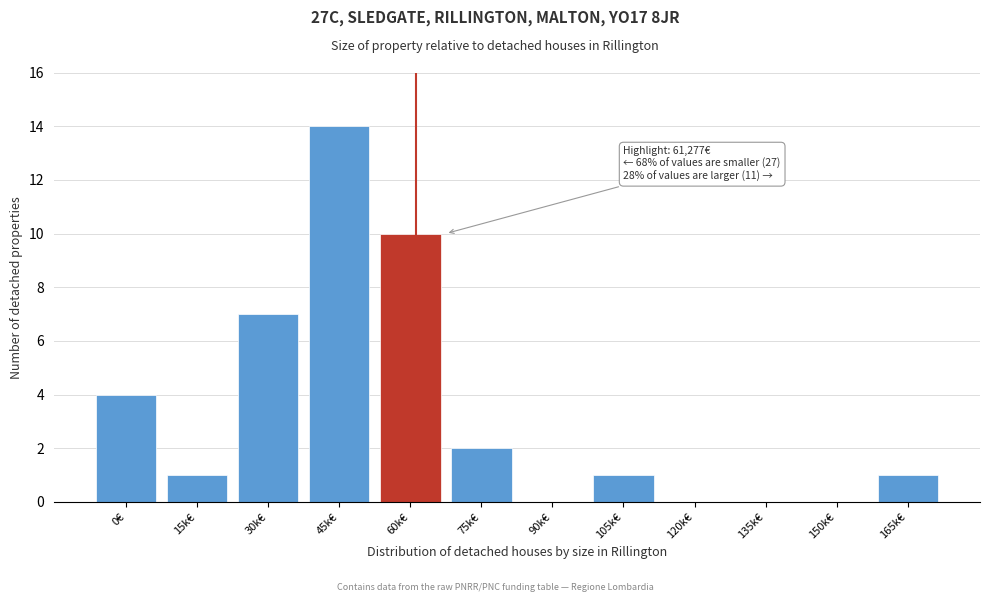

Reading left to right, extract all data points from this chart.

0€=4	15k€=1	30k€=7	45k€=14	60k€=10	75k€=2	90k€=0	105k€=1	120k€=0	135k€=0	150k€=0	165k€=1